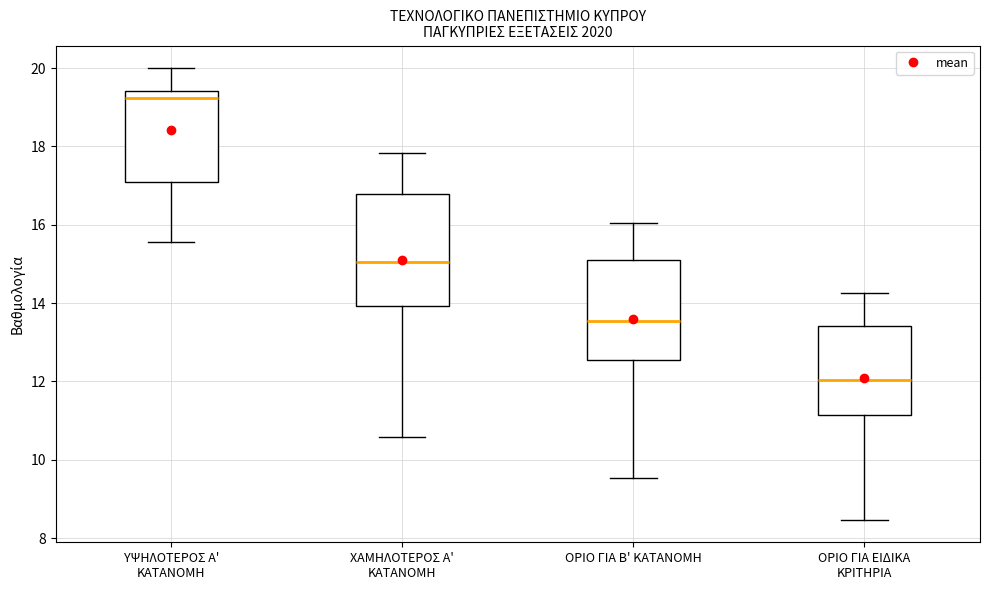

Which box has the lowest median line?

ΟΡΙΟ ΓΙΑ ΕΙΔΙΚΑ ΚΡΙΤΗΡΙΑ